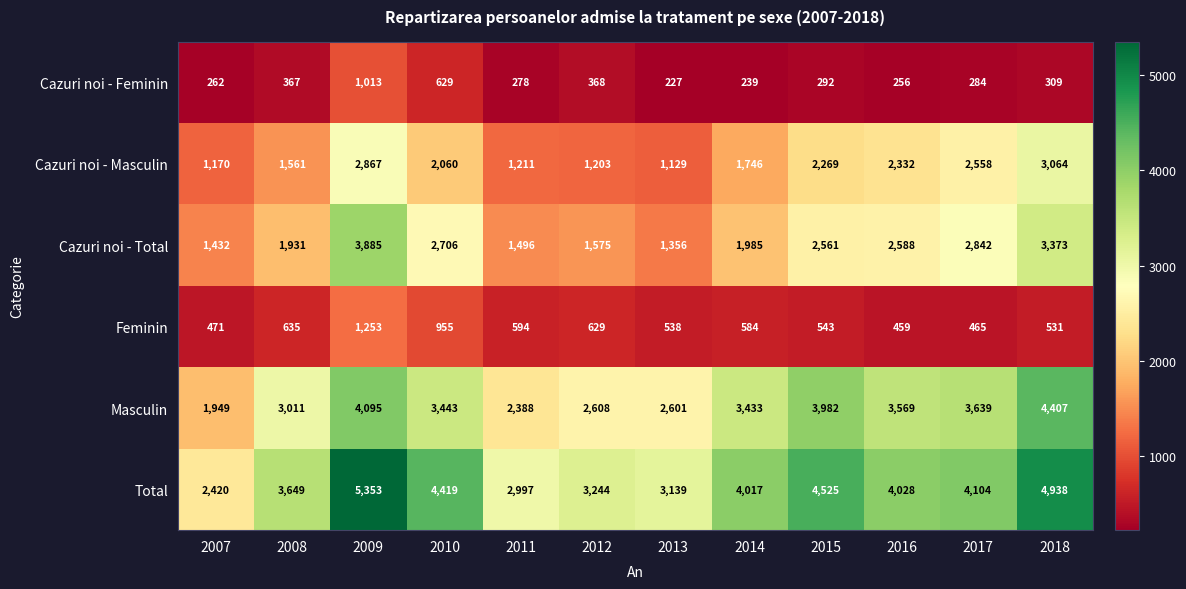

Which label corresponds to the smallest value in the chart?

2013